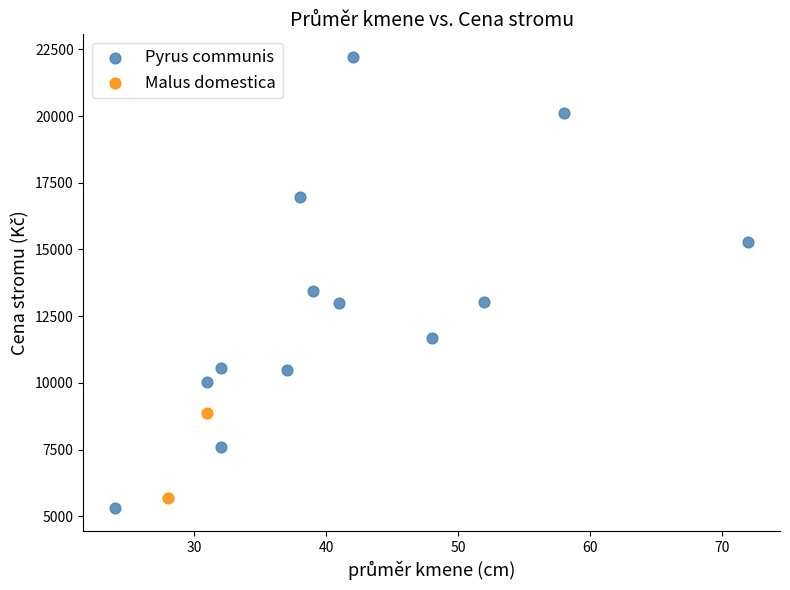

Which series reaches the minimum Y coordinate?

Pyrus communis